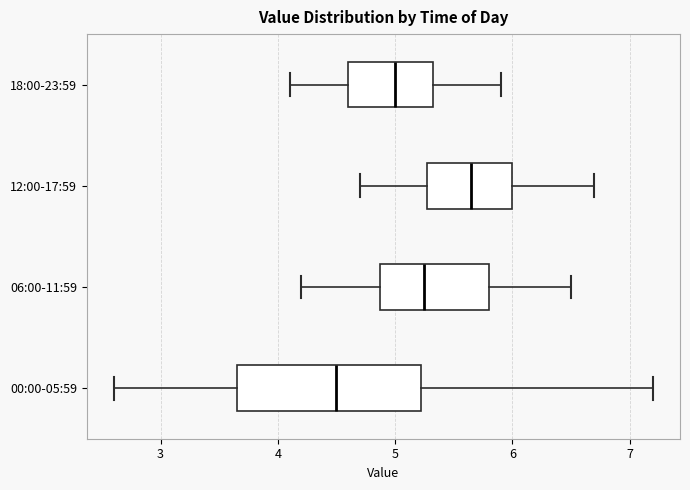

Which box has the furthest to the left median line?

00:00-05:59